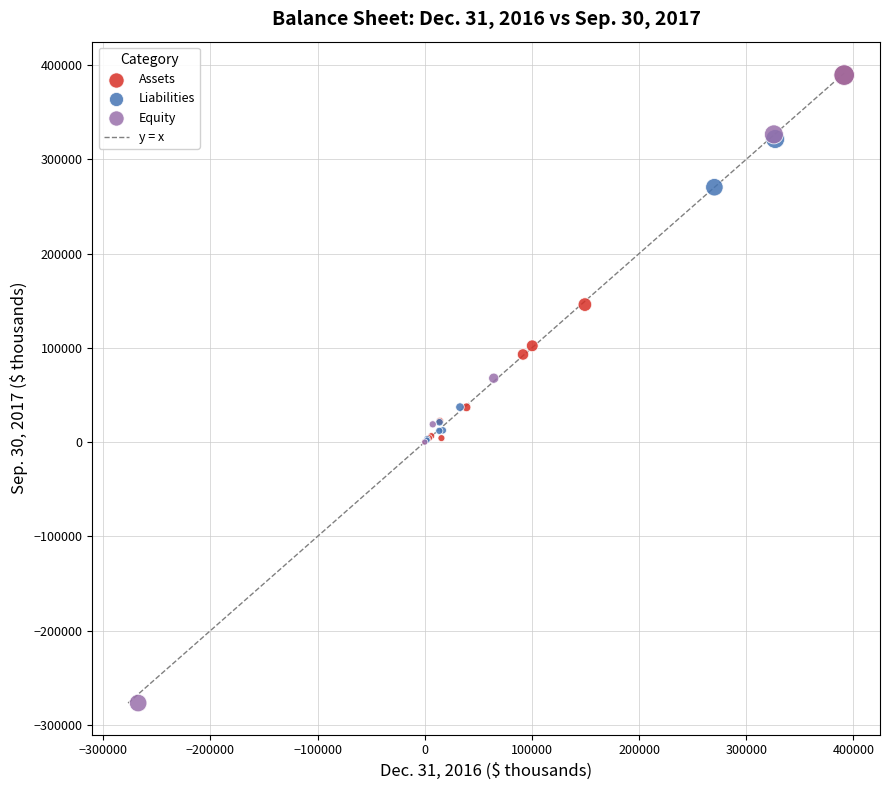

Which series contains the lowest Y value?

Equity